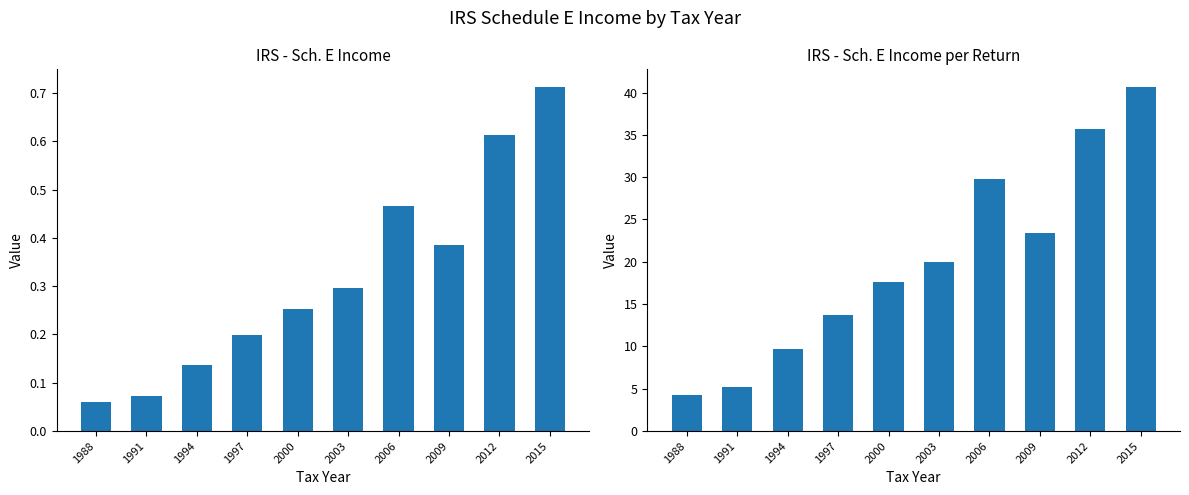

Between 2006 and 2009, which series saw the biggest shift?

IRS - Sch. E Income per Return